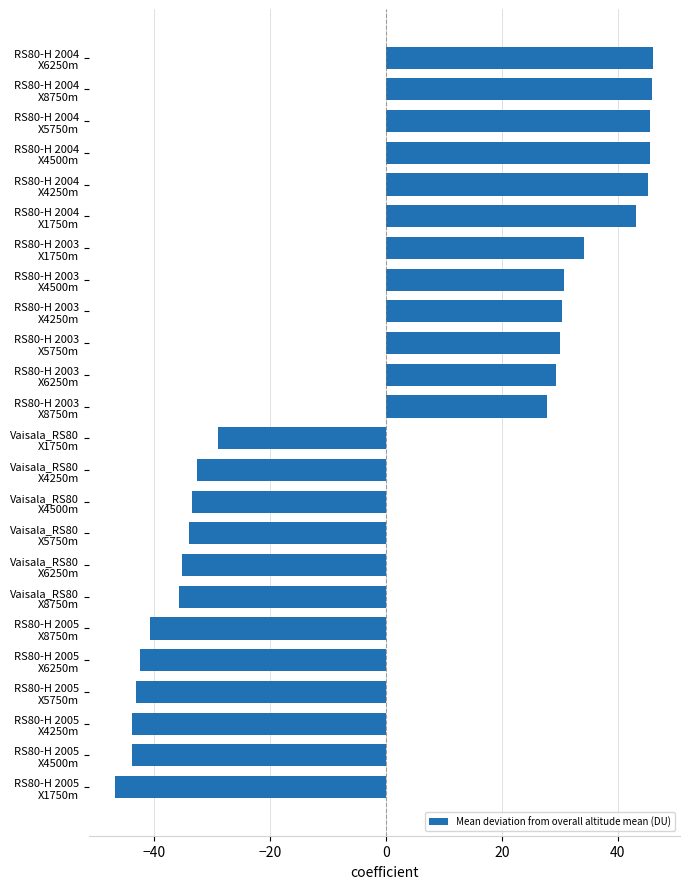

What is the smallest value displayed?

-46.6